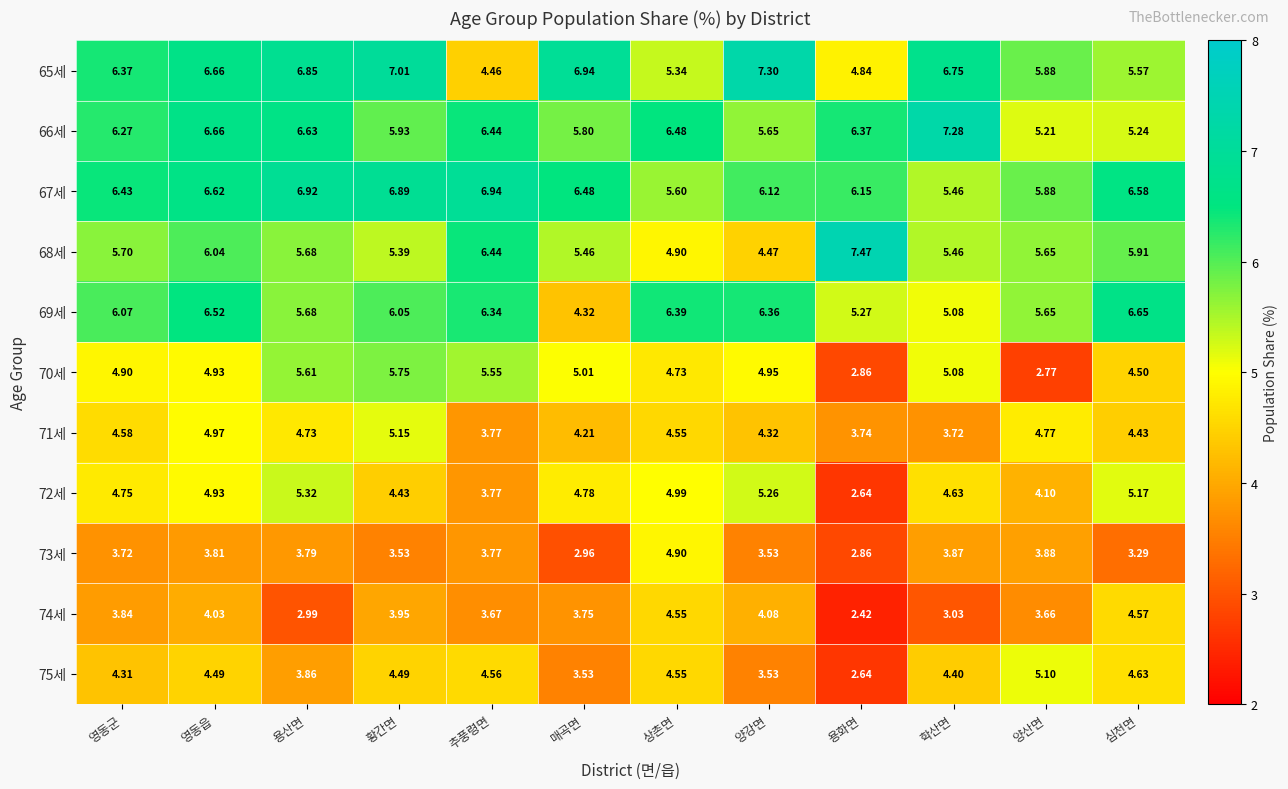

Count the number of data series in this chart.

11